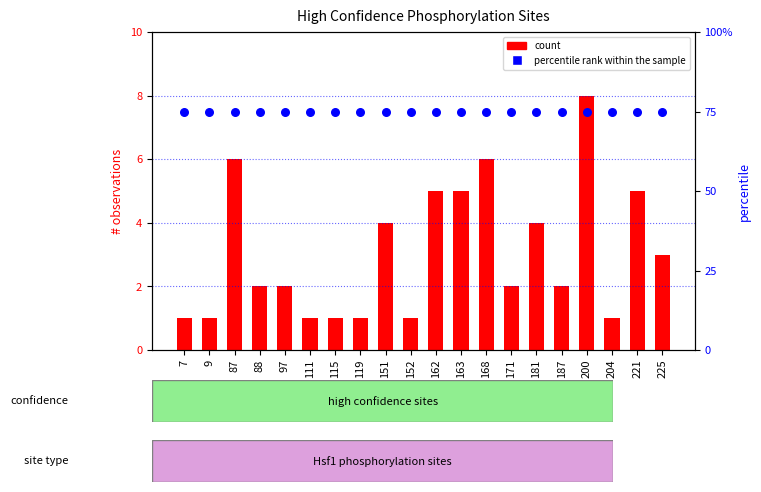

Which series has the widest spread of Y values?

count